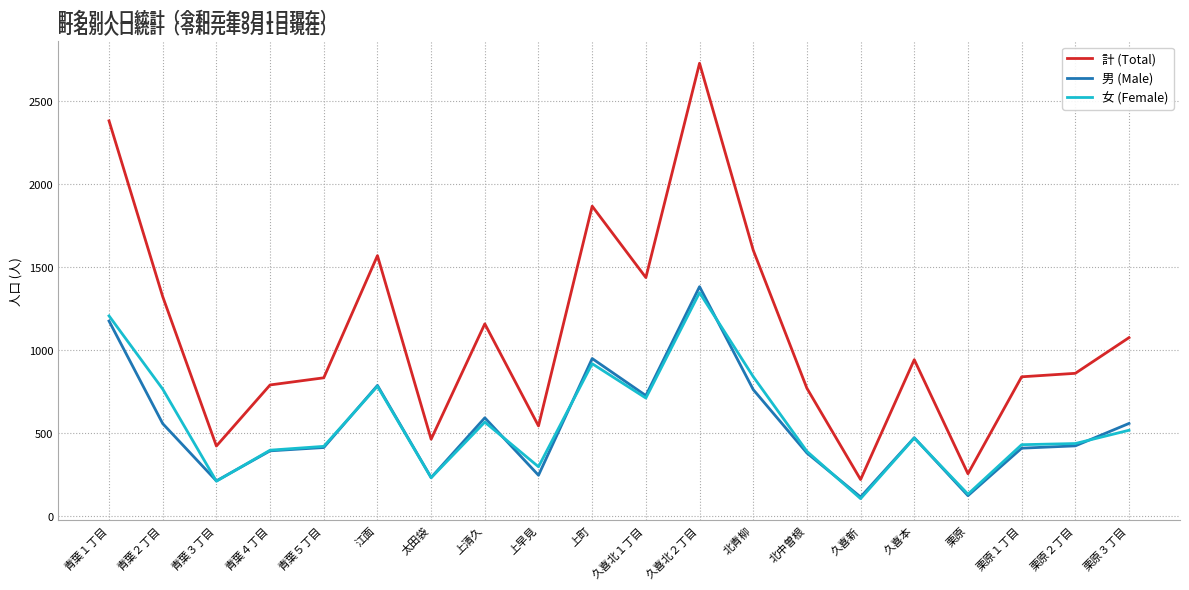

Does the chart display data point markers on the line(s)?

No